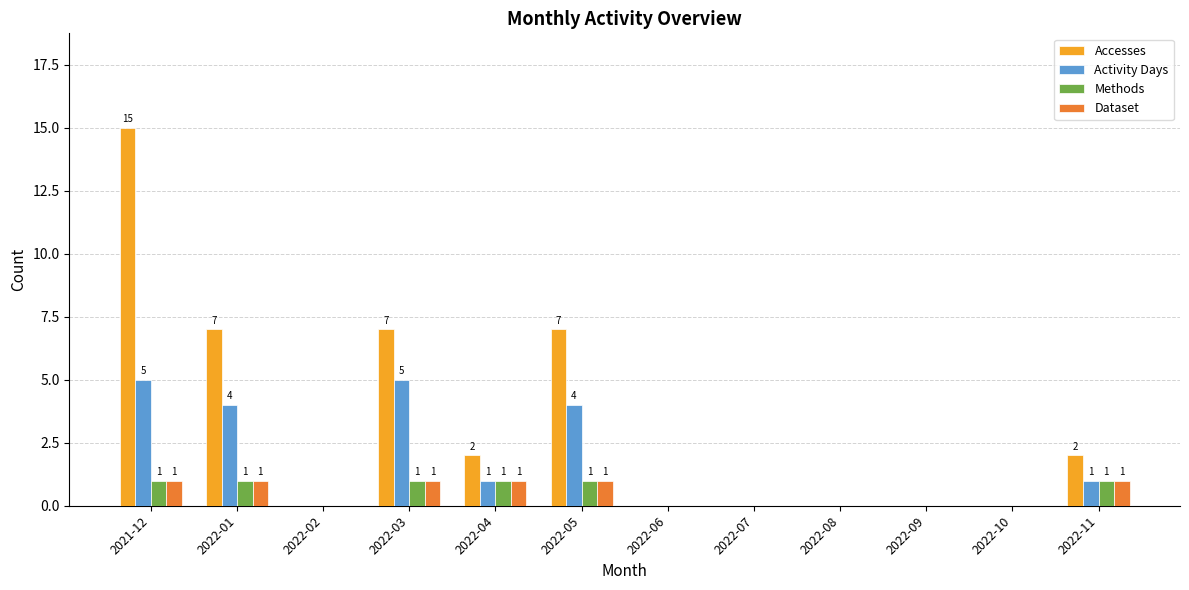

At which category does the chart reach its peak across all series?

2021-12